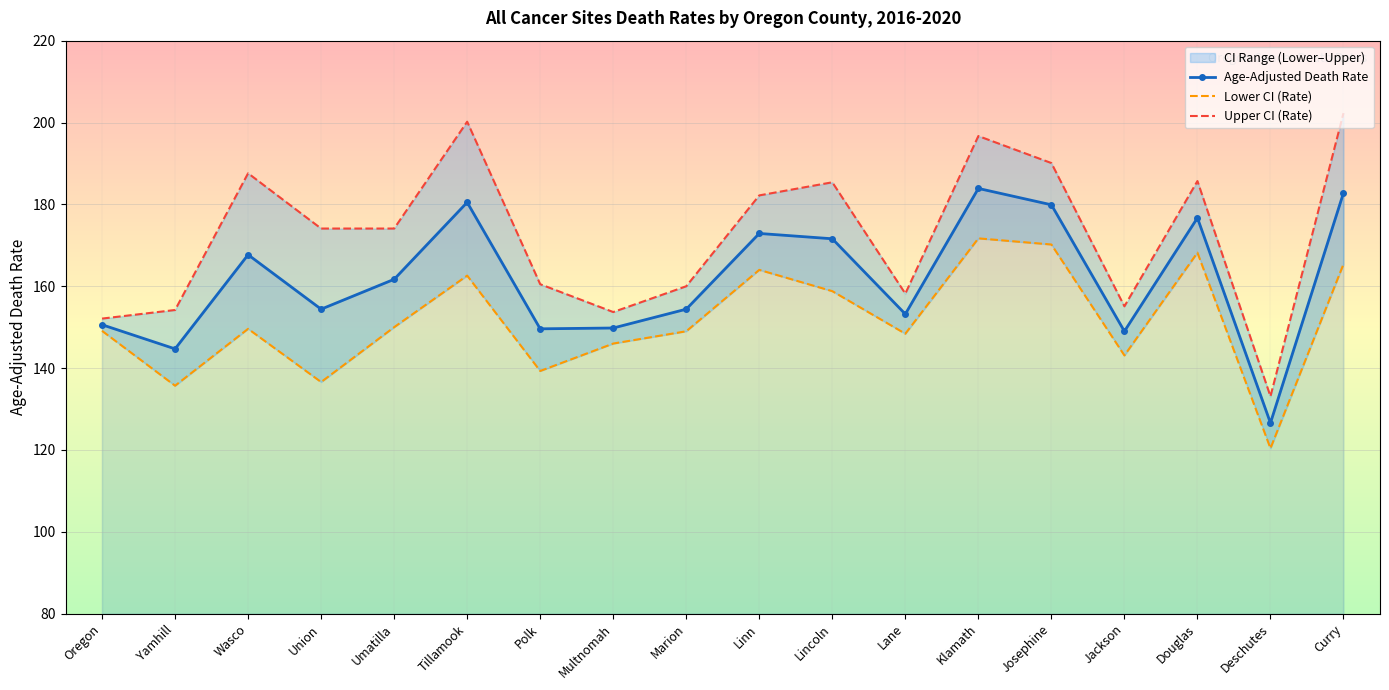

Which series changed the most between Umatilla and Curry?

Upper CI (Rate)